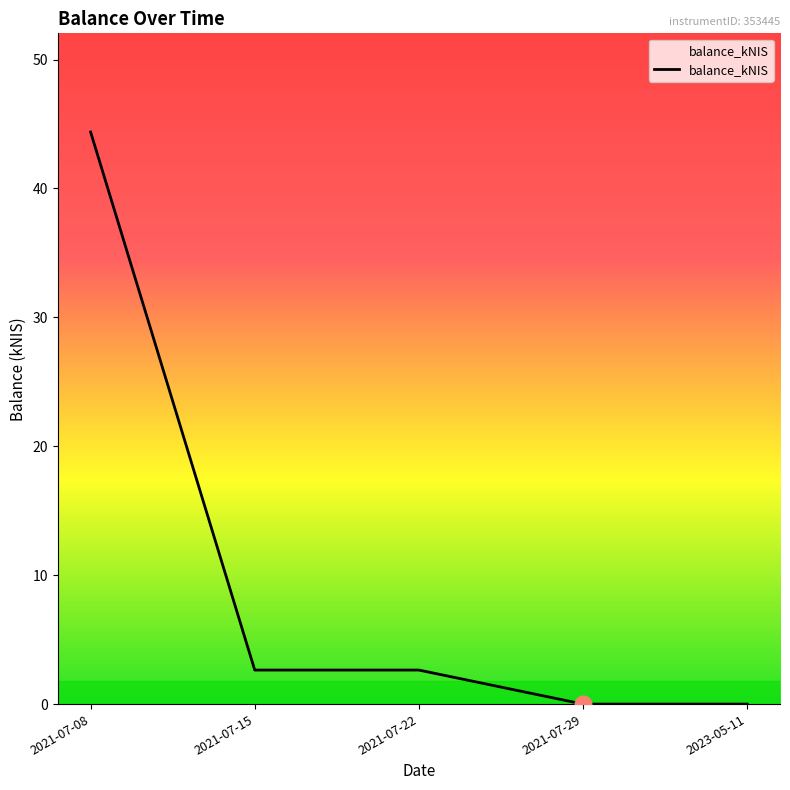

True or false: there are more than 2 points higher than both neighbors.

False